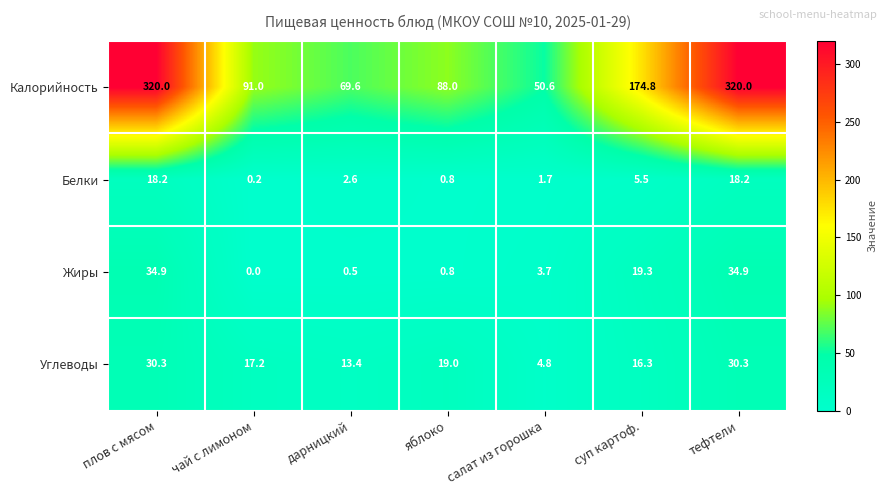

What is the difference between the highest and lowest values at салат из горошка?

48.9